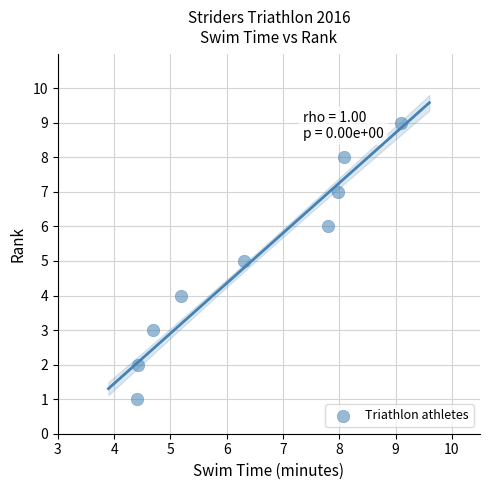

What is the range of Y values (max minus min)?

8